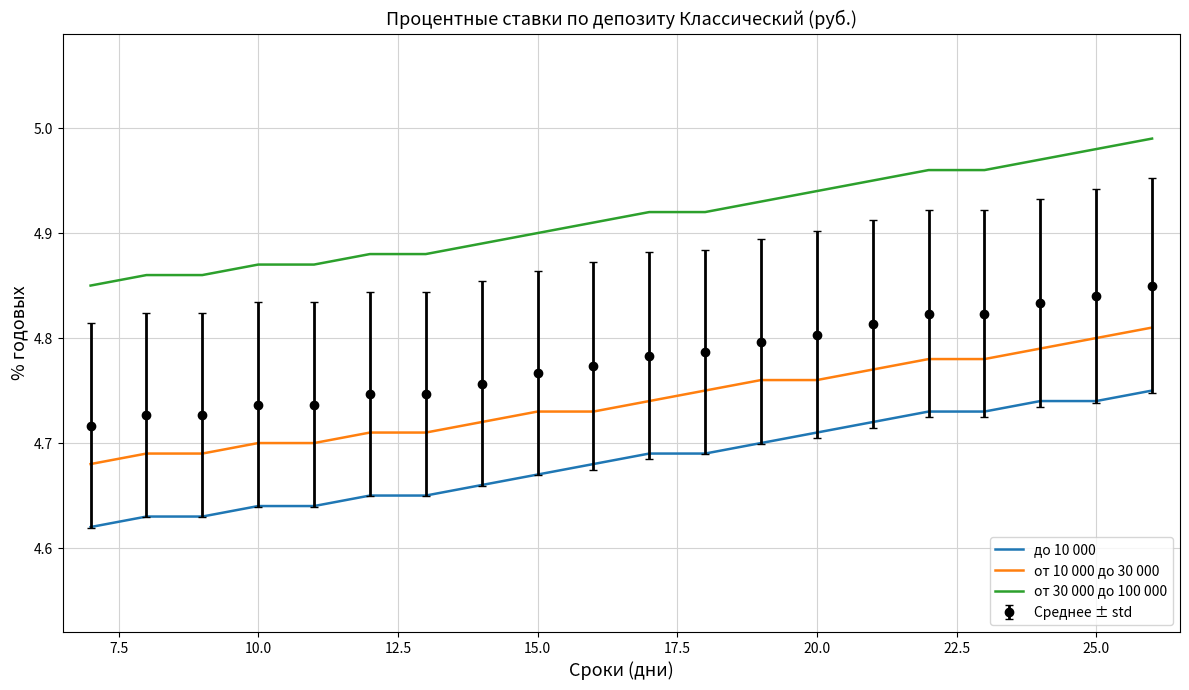

Rank the series by their average value, from highest to lowest.

от 30 000 до 100 000, Среднее ± std, от 10 000 до 30 000, до 10 000